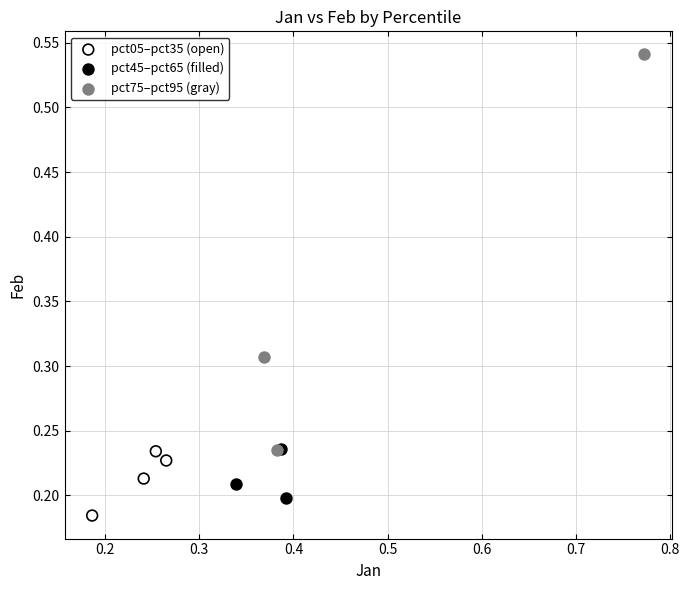

Which series contains the highest Y value?

pct75–pct95 (gray)